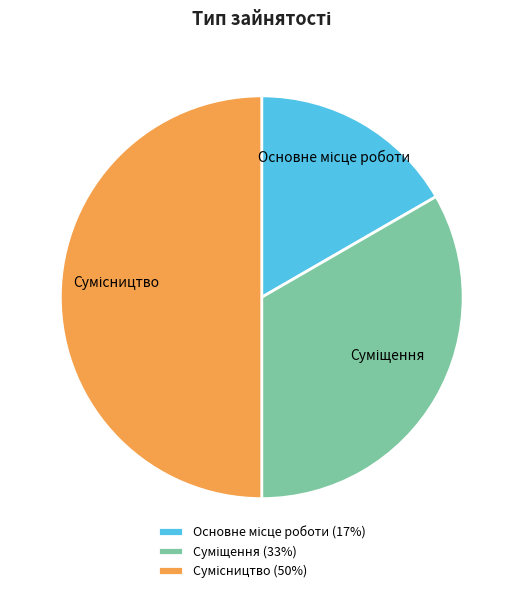

To the nearest percent, what is the difference between the largest and smallest slice percentages?

33%